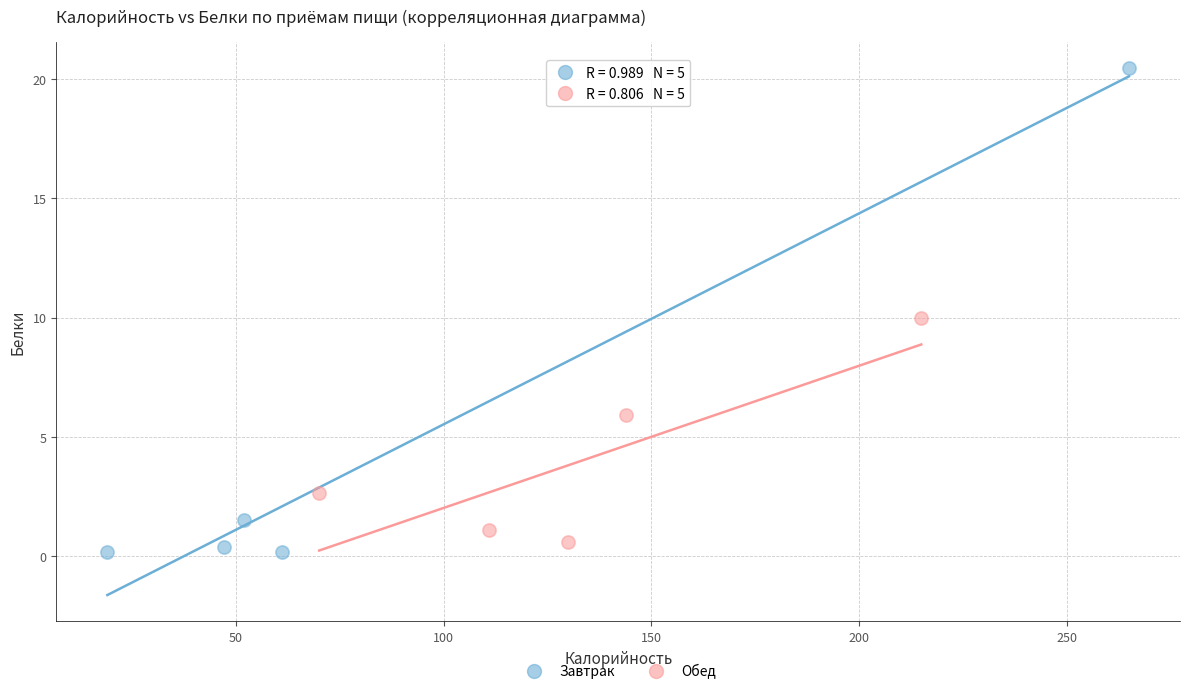

Which series has the widest spread of Y values?

Завтрак